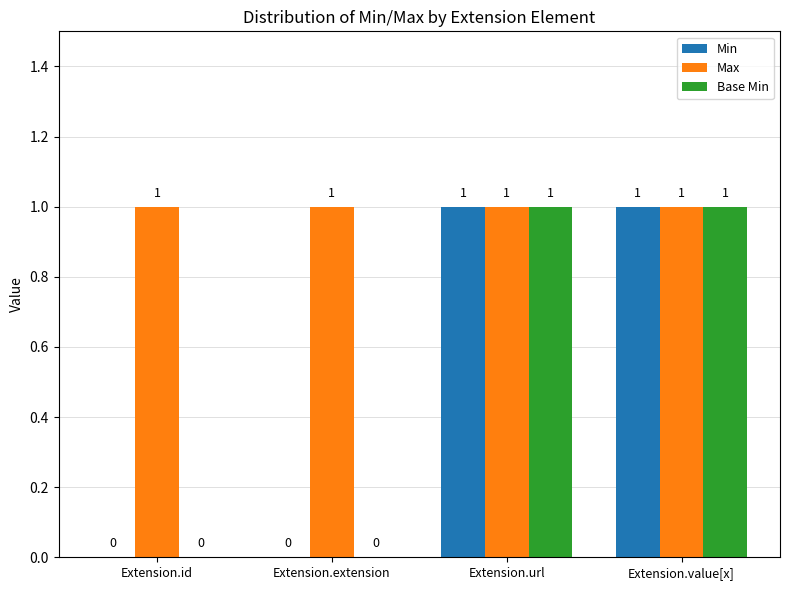

What is the total value across all series at Extension.value[x]?

3